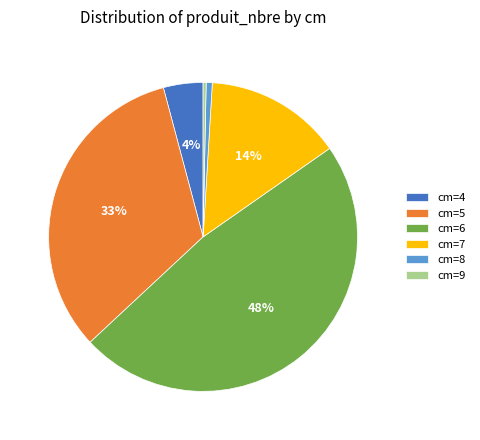

Is there a majority slice in this chart?

No